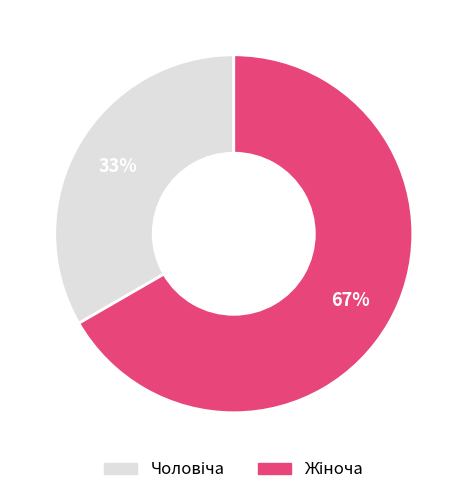

Does any single category account for the majority?

Yes